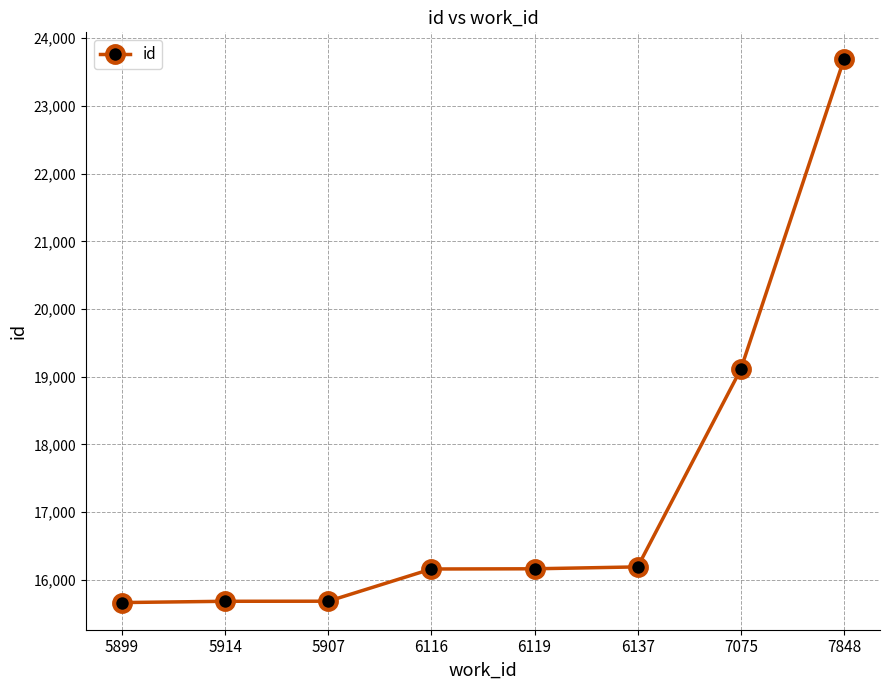

Is it true that the value at 6119 is 16162?

True